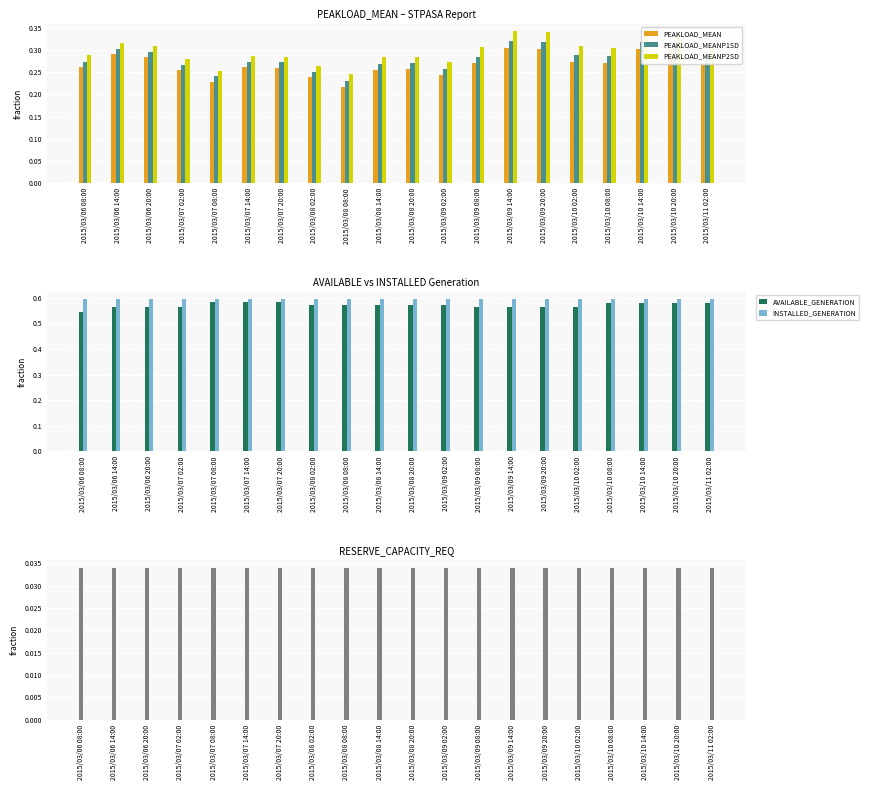

Does the chart contain any negative values?

No